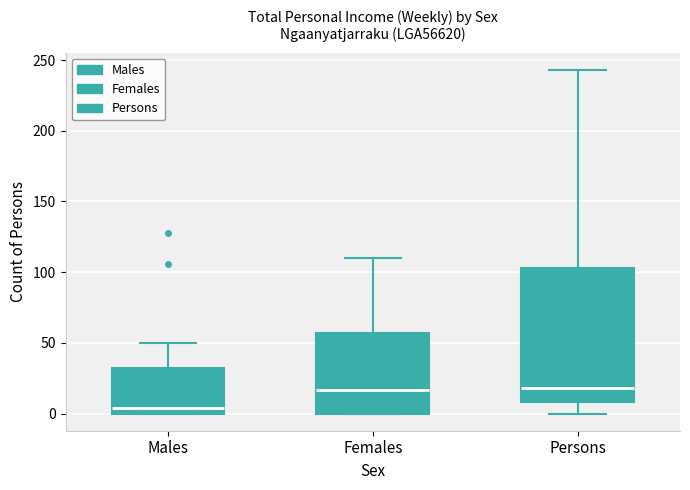

Comparing the boxes themselves (not the whiskers), which one is the tallest?

Persons